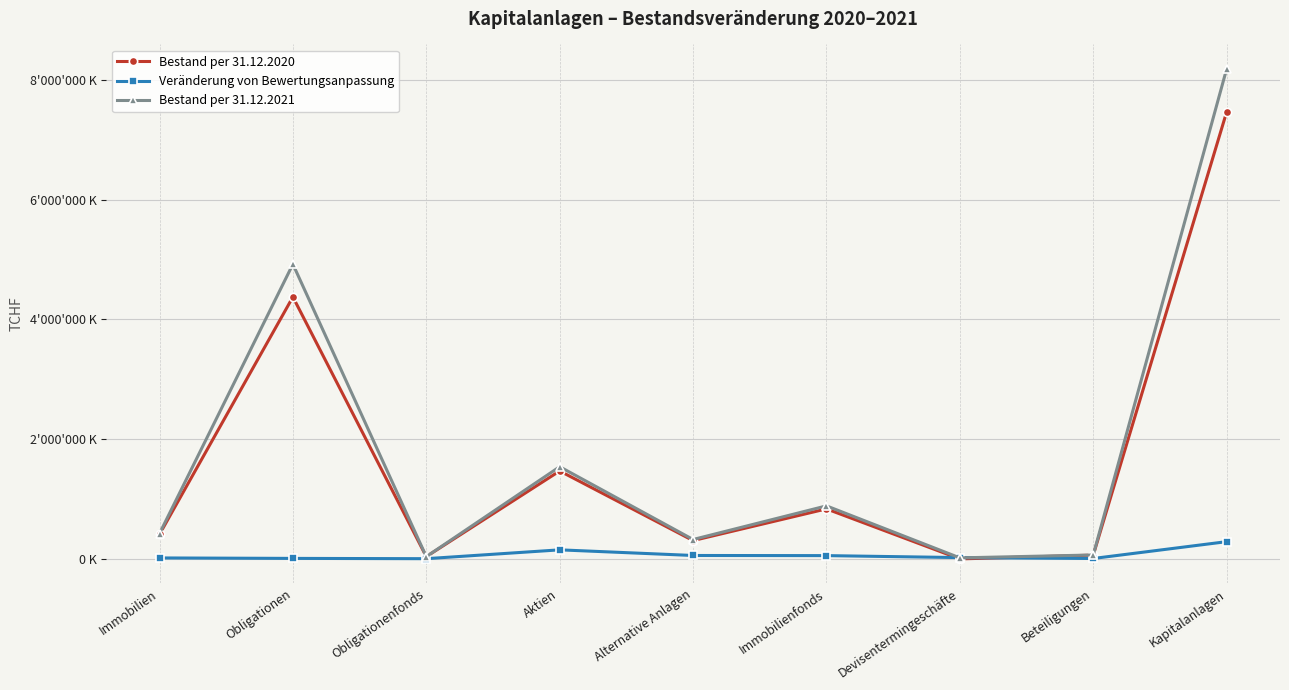

Does the chart have visible grid lines?

Yes